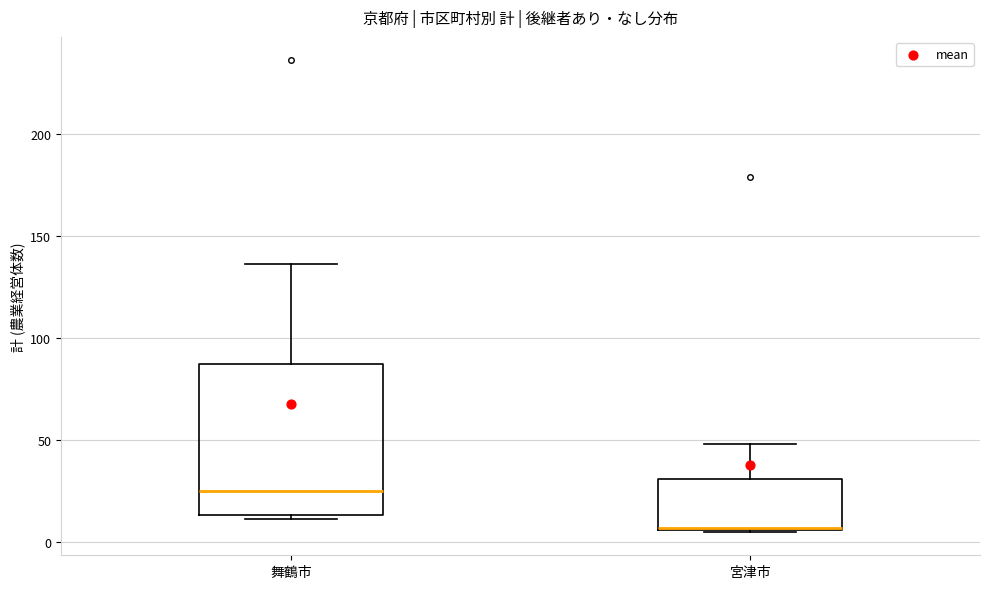

Where is the lower edge of the box for 宮津市 on the y-axis? The values are not printed on the chart, so give them approximately, as read against the axis.

5